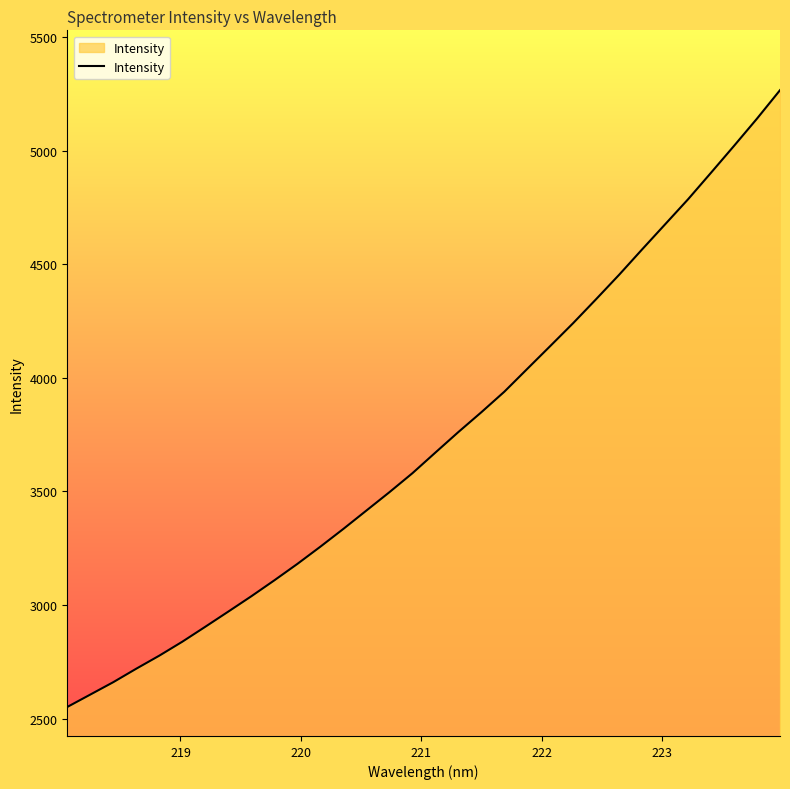

How many values are below 3670?

16